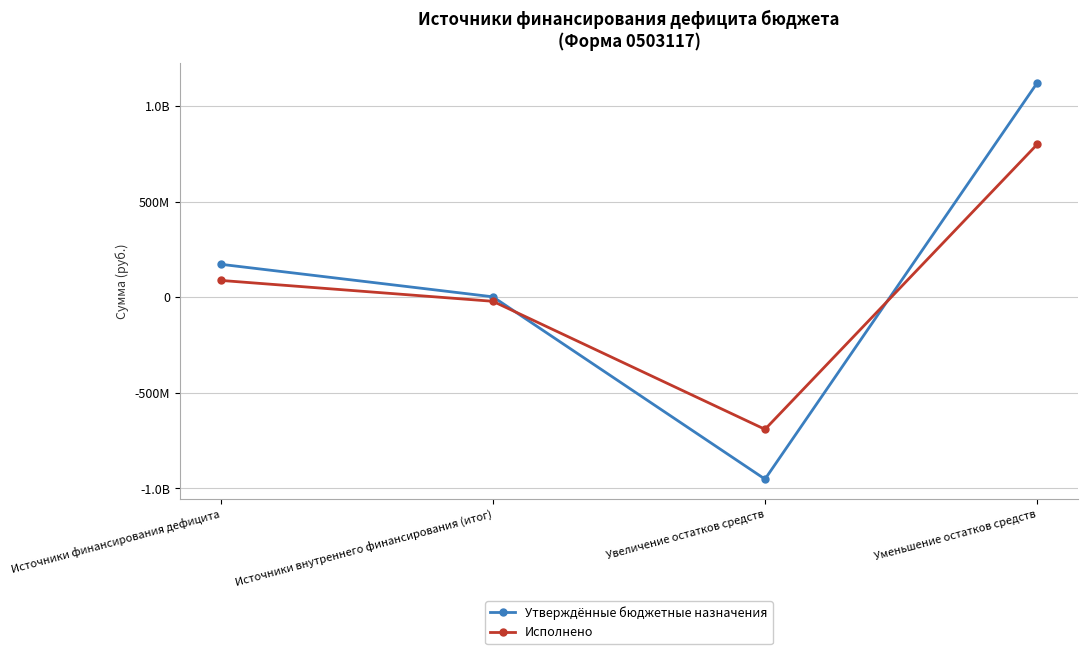

Does the chart display data point markers on the line(s)?

Yes